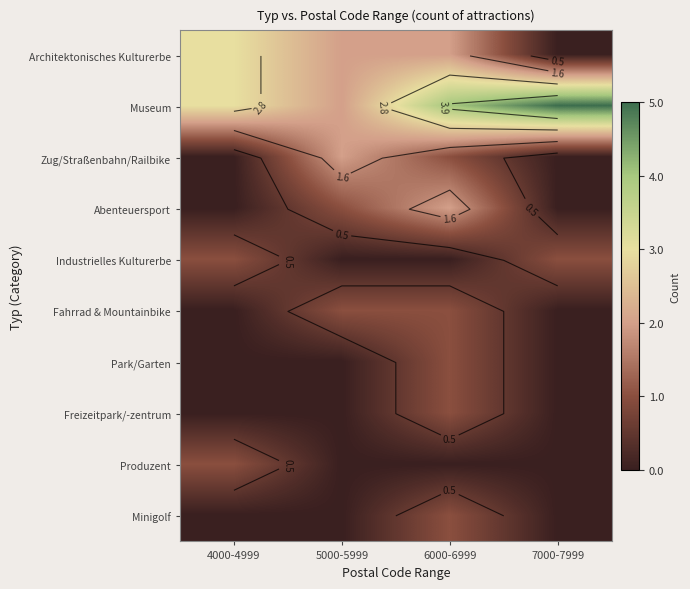

How many values in the Minigolf series exceed 0?

1